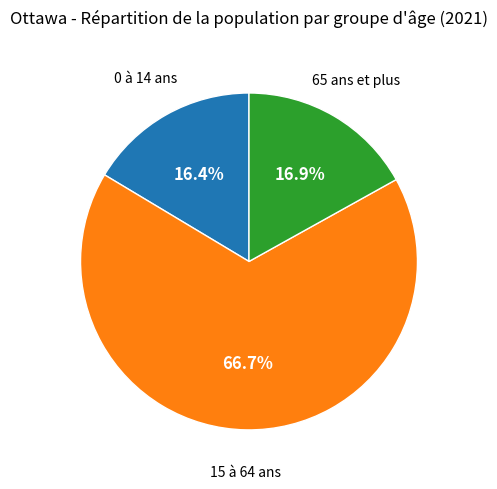

Is it true that 65 ans et plus is 32% of the pie?

False